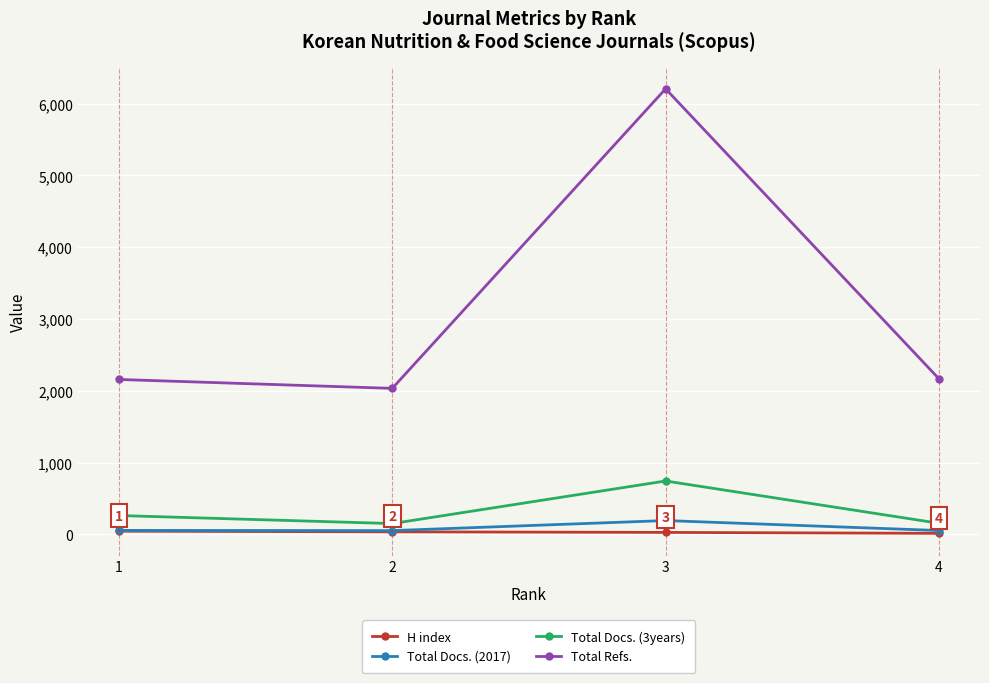

The Total Refs. series shows 3478 at 4. True or false?

False